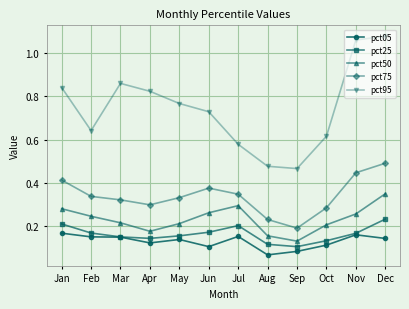

In pct75, how many points are higher than both neighbors (excluding endpoints)?

1